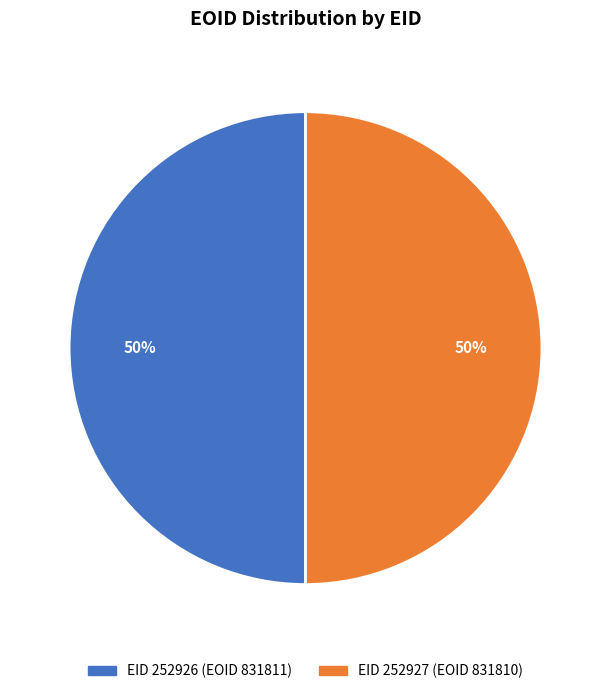

To the nearest percent, what is the average slice percentage?

50%